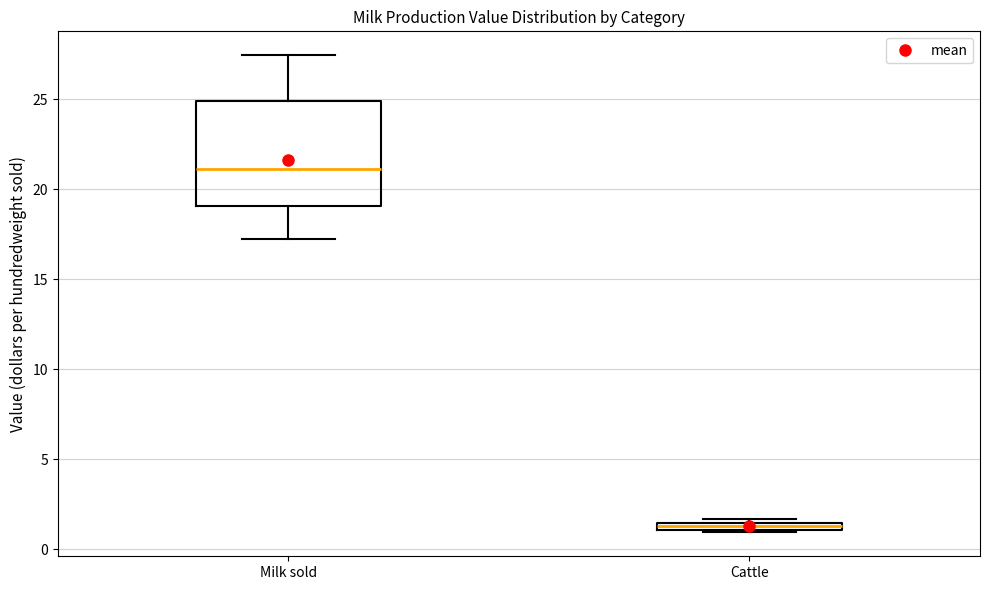

Which box is the tallest, from its lower edge to its upper edge?

Milk sold